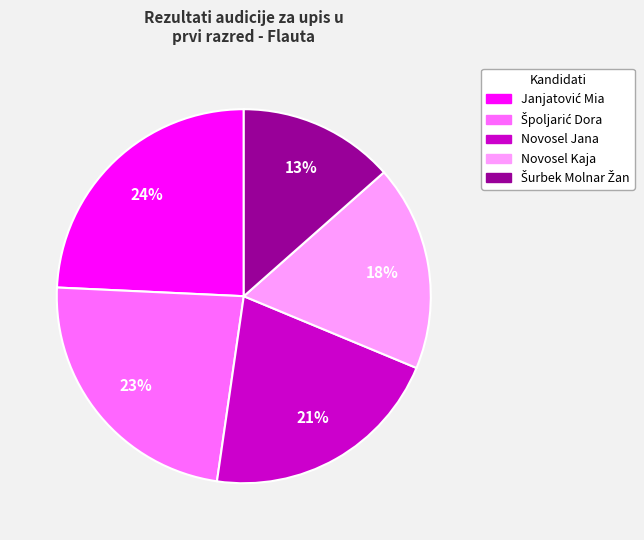

To the nearest percent, what is the difference between the largest and smallest slice percentages?

11%